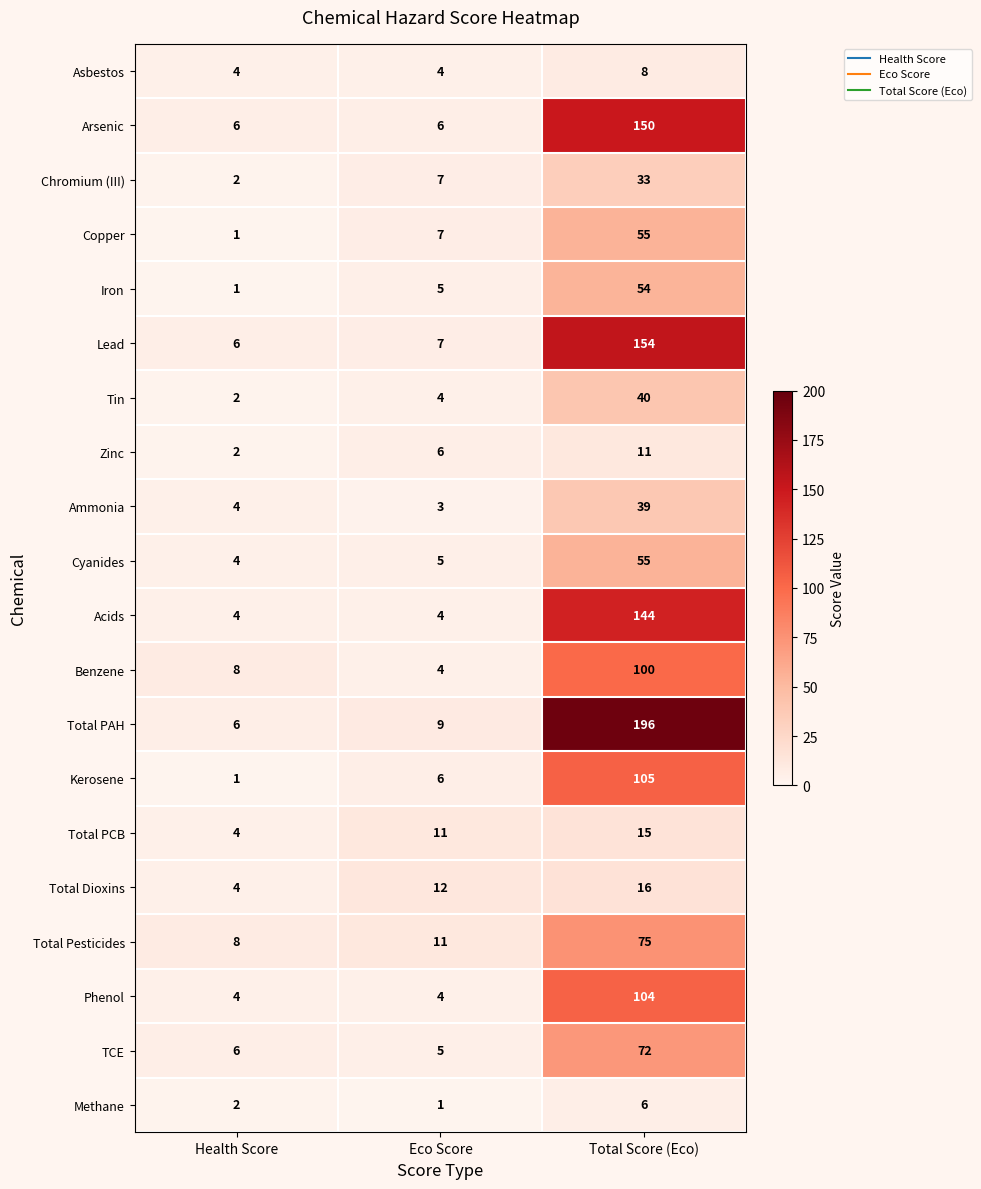

Where is Copper nearest to the value 28?

Eco Score